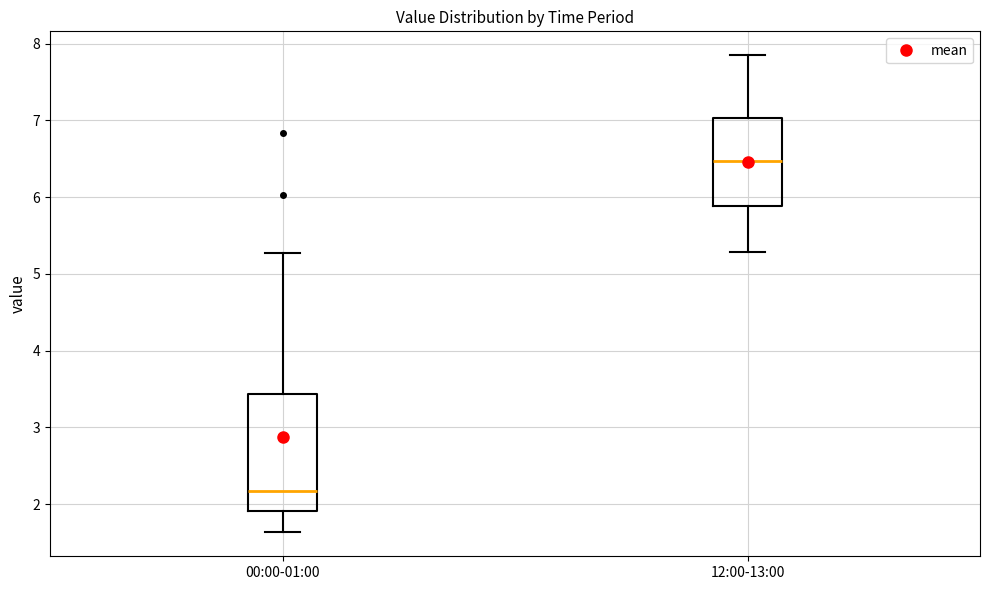

Which box is the tallest, from its lower edge to its upper edge?

00:00-01:00